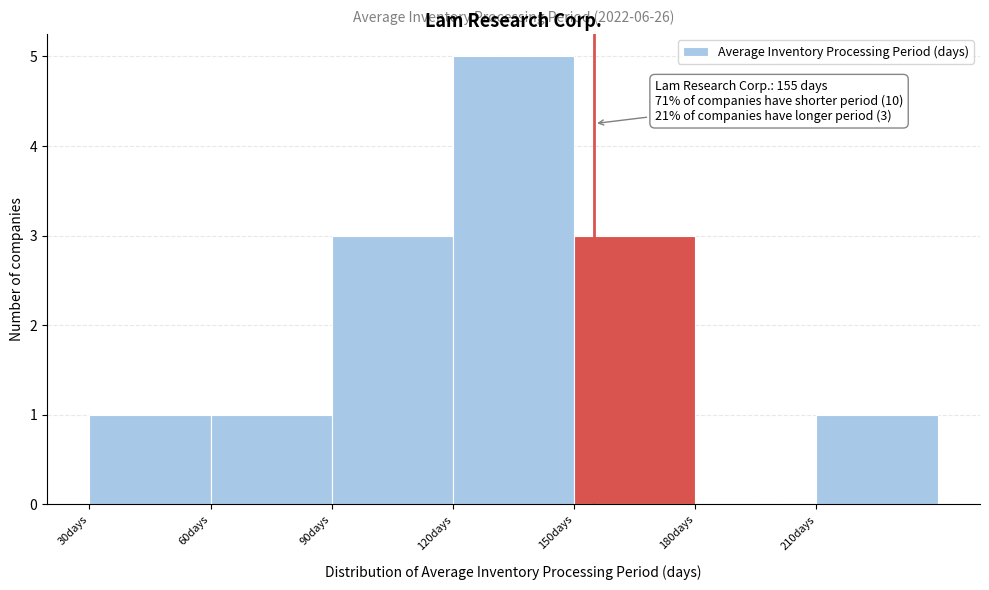

Over which range of the x-axis is the bar tallest?

120 to 150